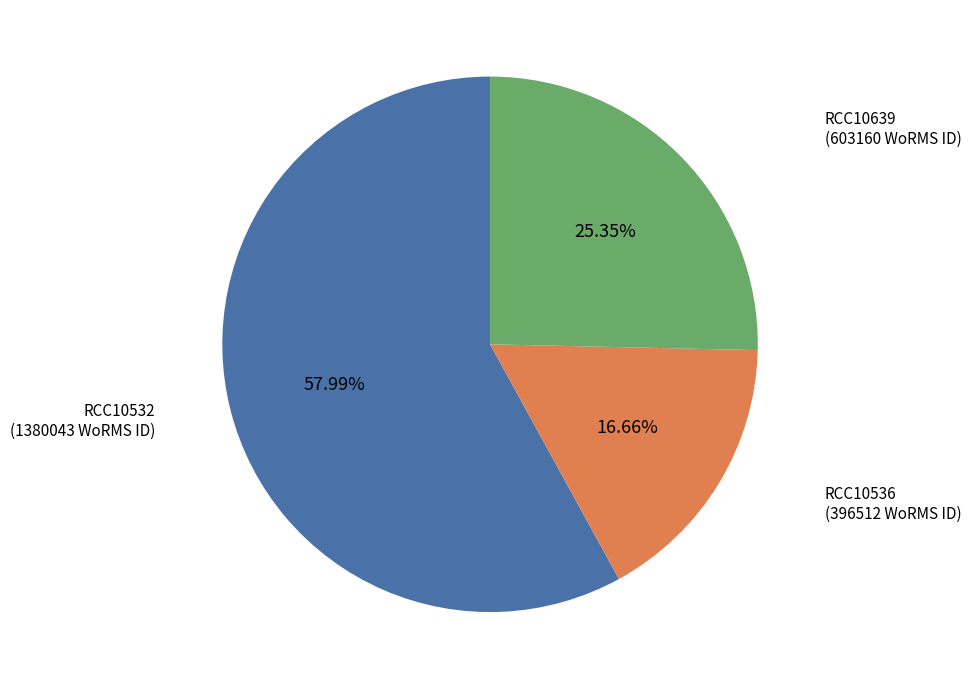

How many slices are in this pie chart?

3